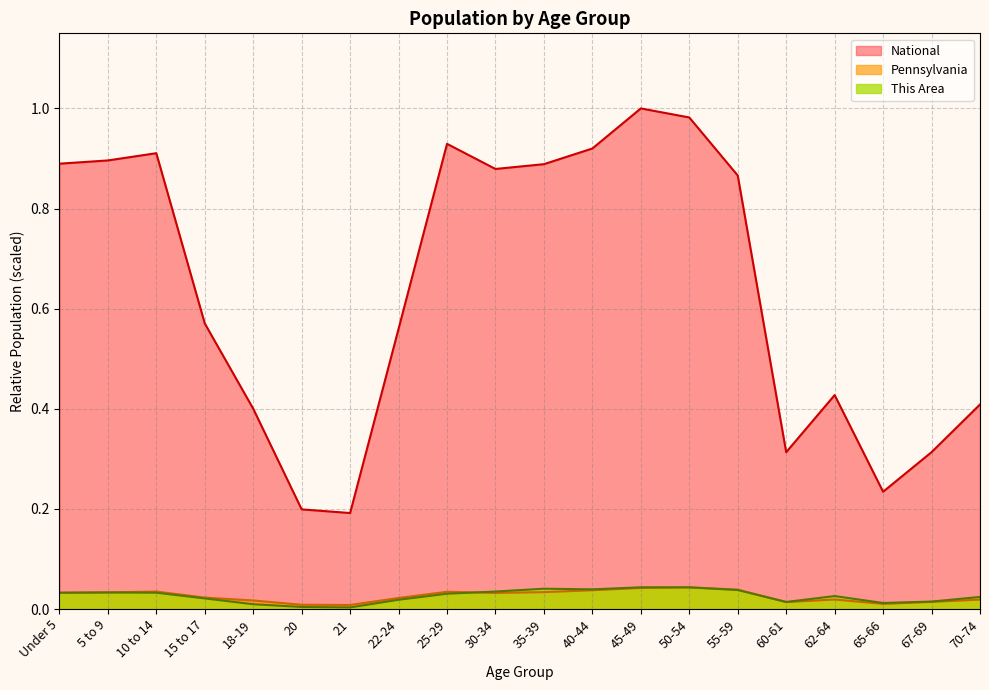

True or false: This Area and Pennsylvania intersect in this chart.

True